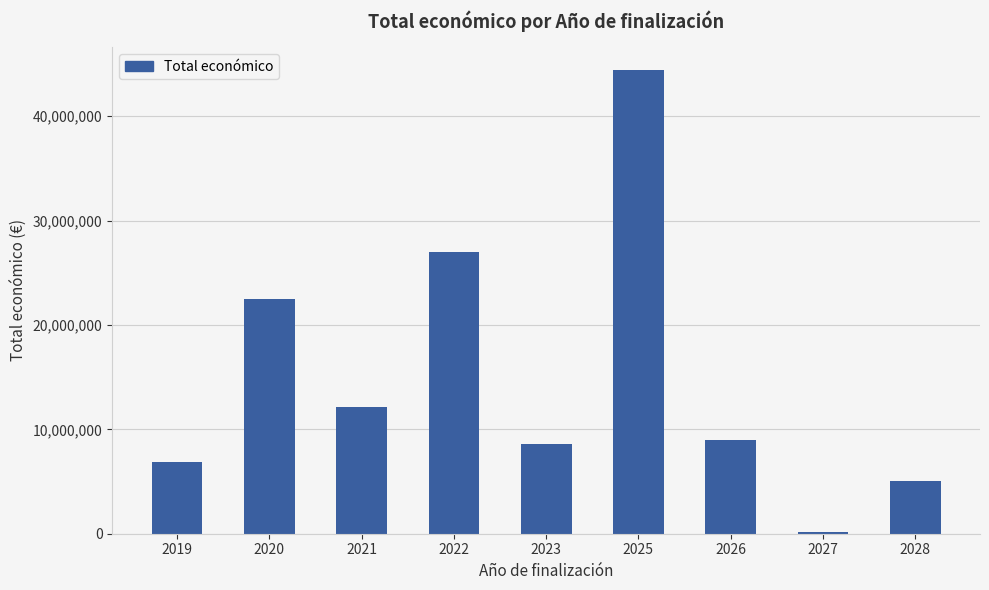

Reading left to right, what are all the values shown in this chart?

6850000	22468265	12169747	26999771	8575714	44403010	9025268	211754	5022917